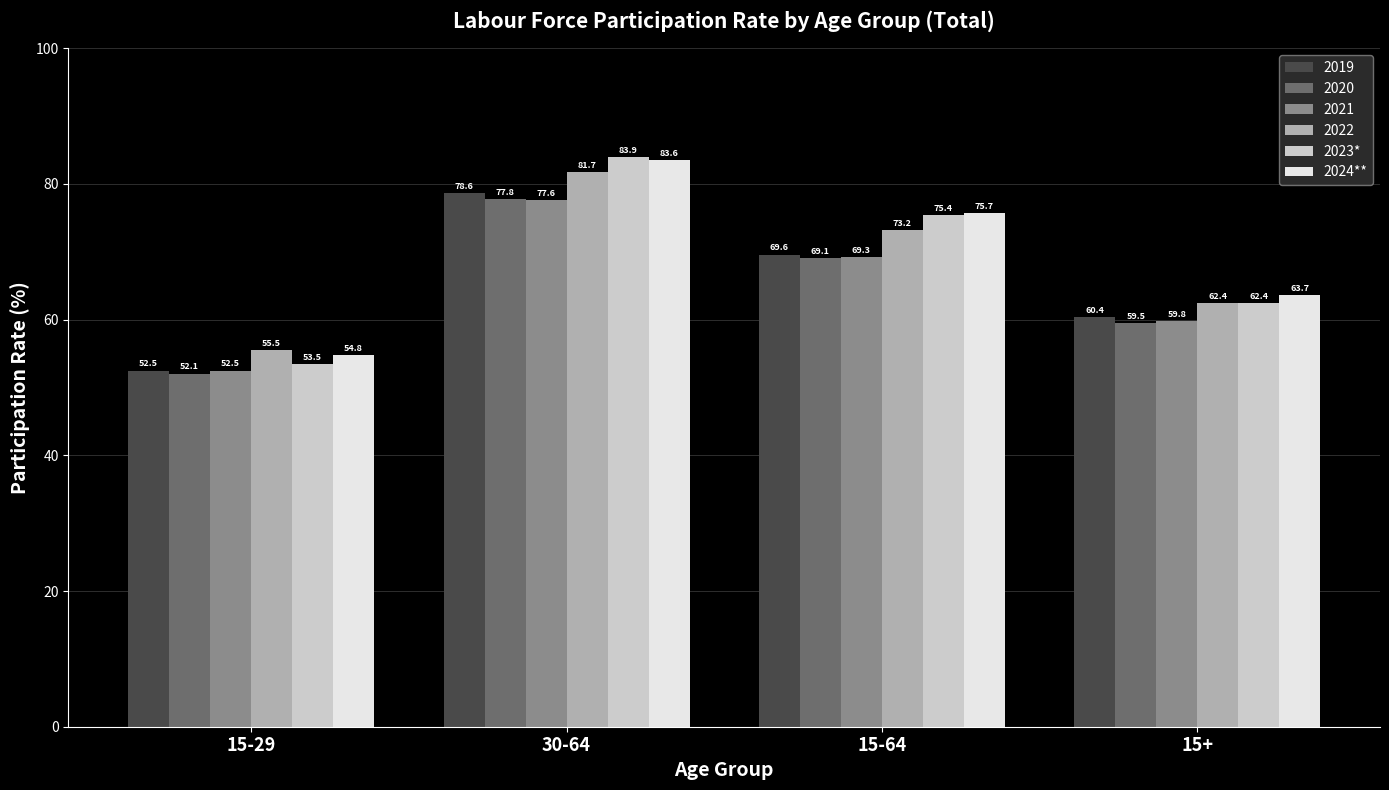

What is the total value across all series at 30-64?

483.2